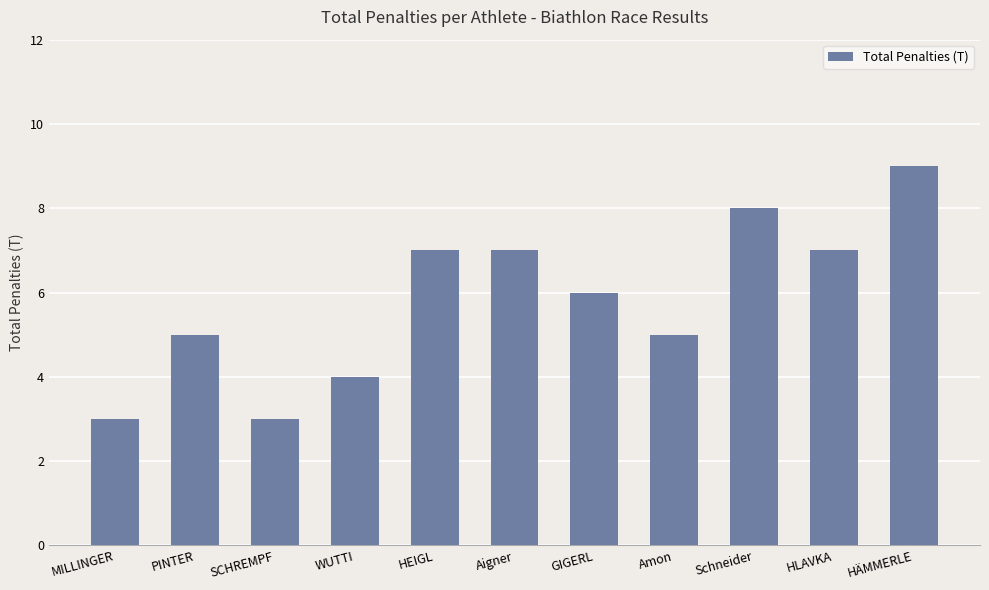

Where is the data nearest to the value 6?

GIGERL